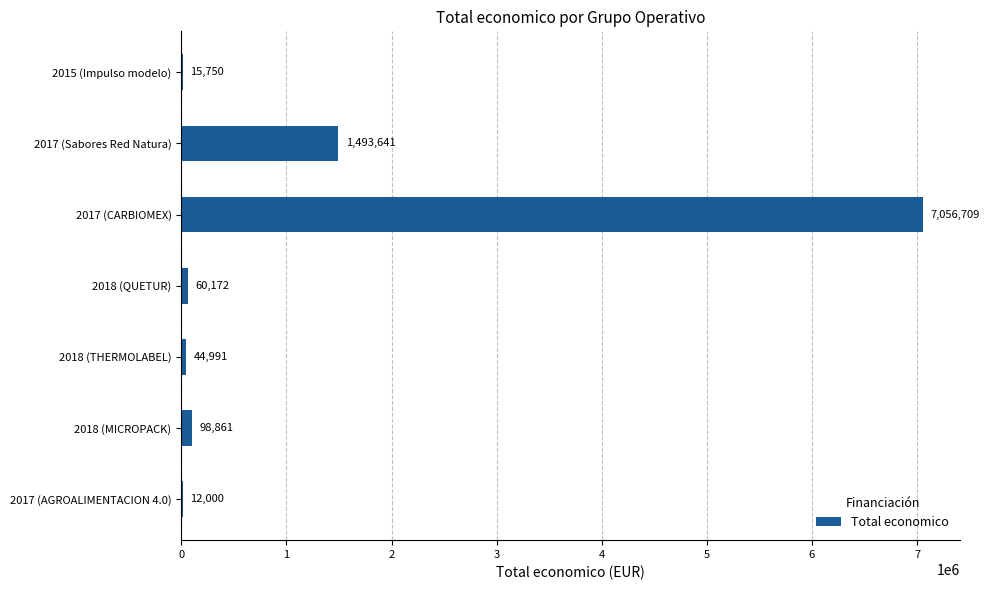

What is the sum of the values at 2015 (Impulso modelo) and 2018 (MICROPACK)?

114611